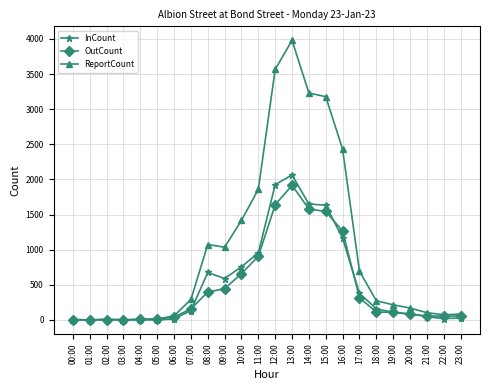

True or false: OutCount has more than 0 points higher than both neighbors.

True